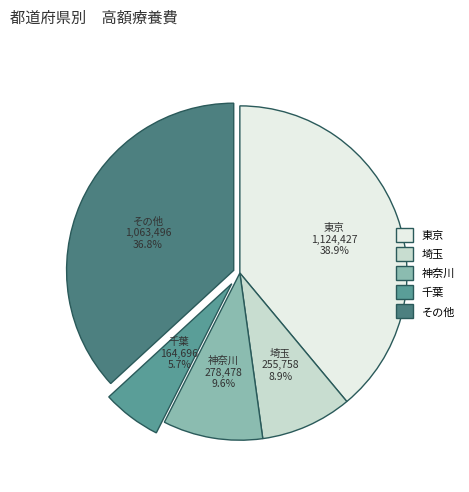

Is it true that 神奈川 is 4% of the pie?

False